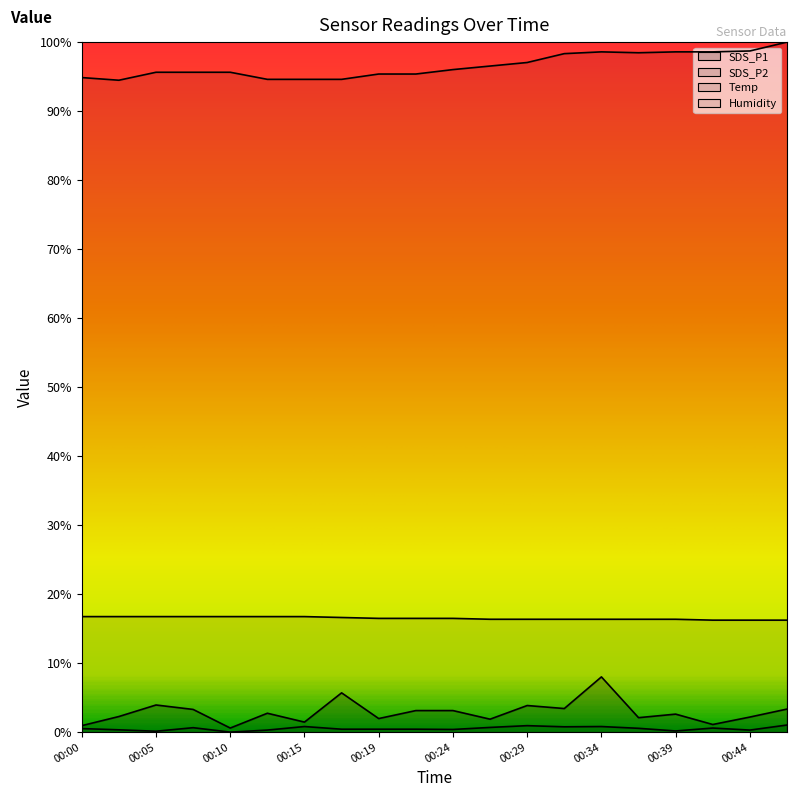

What is the difference between the maximum and minimum values in the SDS_P2 series?

1.0